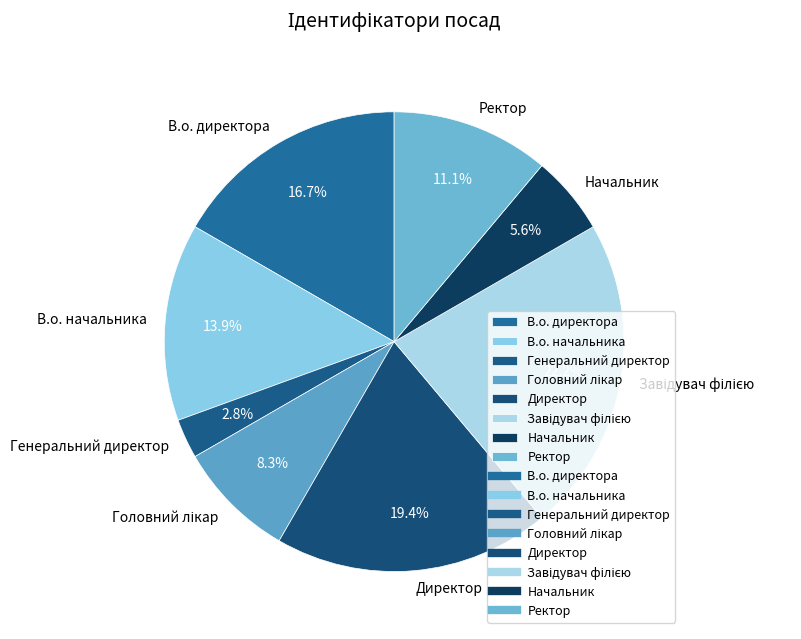

What is the total percentage of Ректор and Начальник?

16.7%